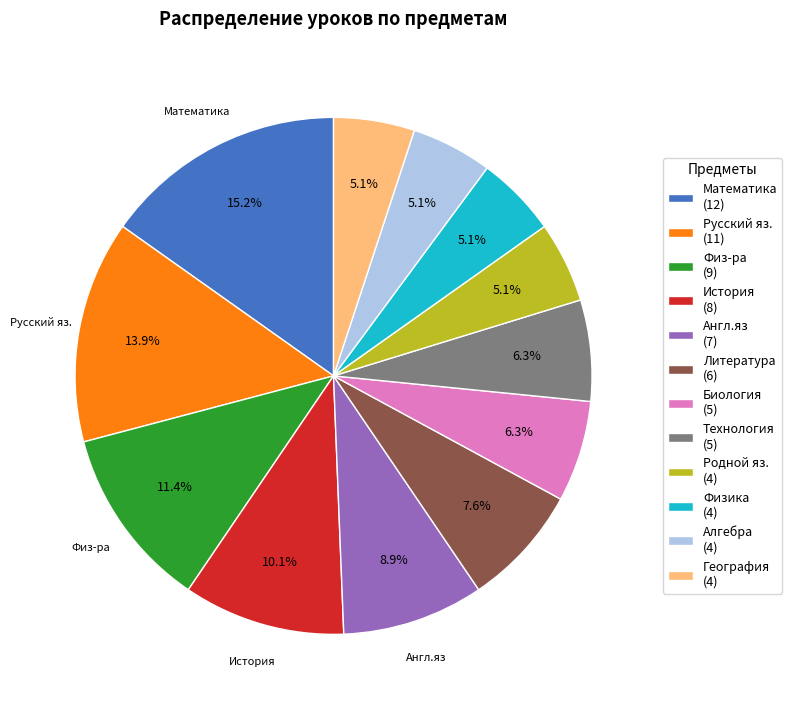

What is the total percentage of Технология (5) and Алгебра (4)?

11.4%